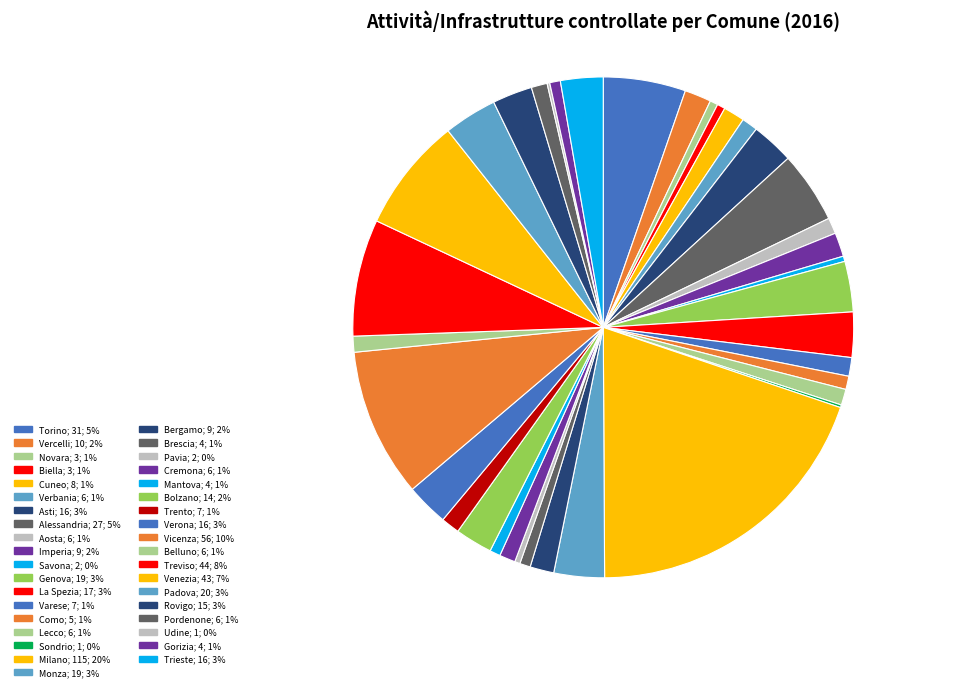

Does Asti represent more than half of the total?

No